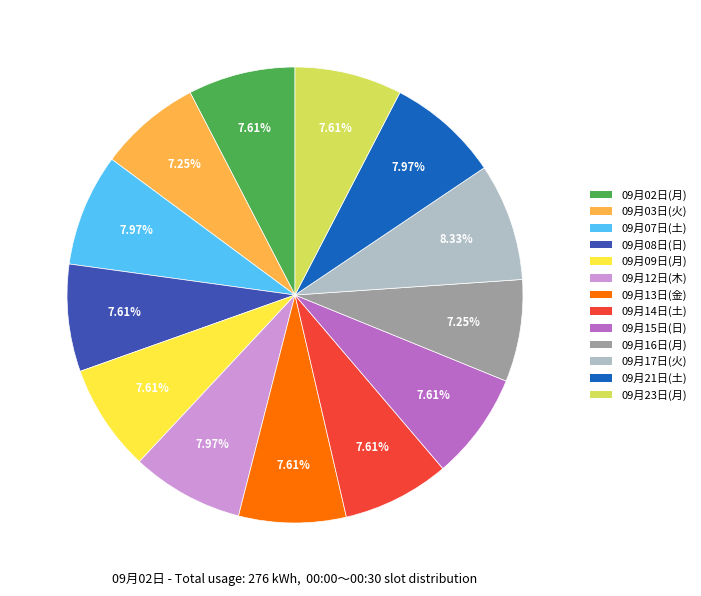

Approximately how many times larger is the value at 09月14日(土) compared to 09月21日(土)?

1.0